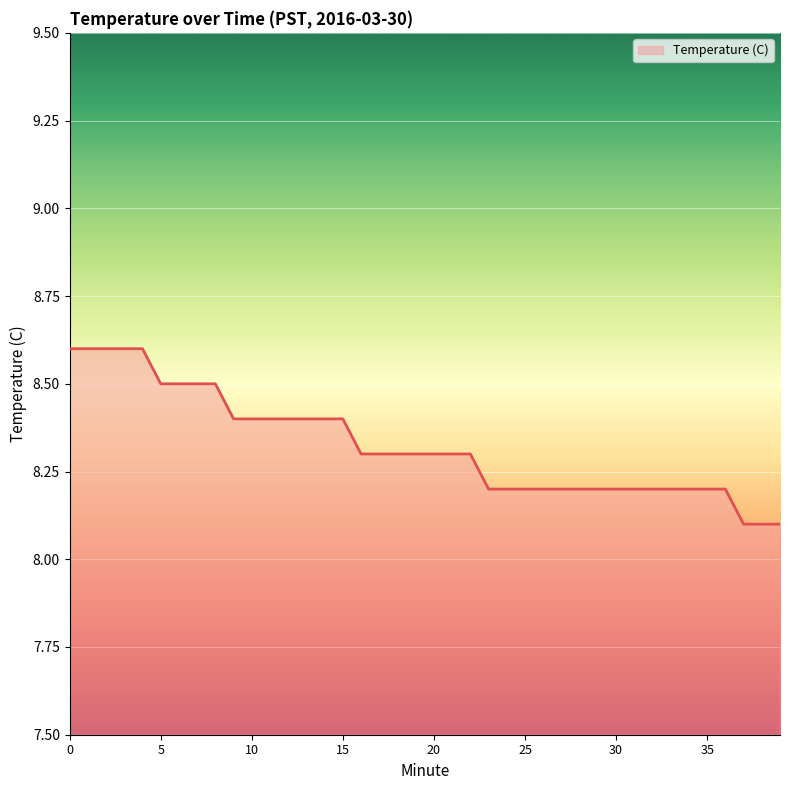

Reading left to right, list all the values displayed in this chart.

8.6	8.6	8.6	8.6	8.6	8.5	8.5	8.5	8.5	8.4	8.4	8.4	8.4	8.4	8.4	8.4	8.3	8.3	8.3	8.3	8.3	8.3	8.3	8.2	8.2	8.2	8.2	8.2	8.2	8.2	8.2	8.2	8.2	8.2	8.2	8.2	8.2	8.1	8.1	8.1